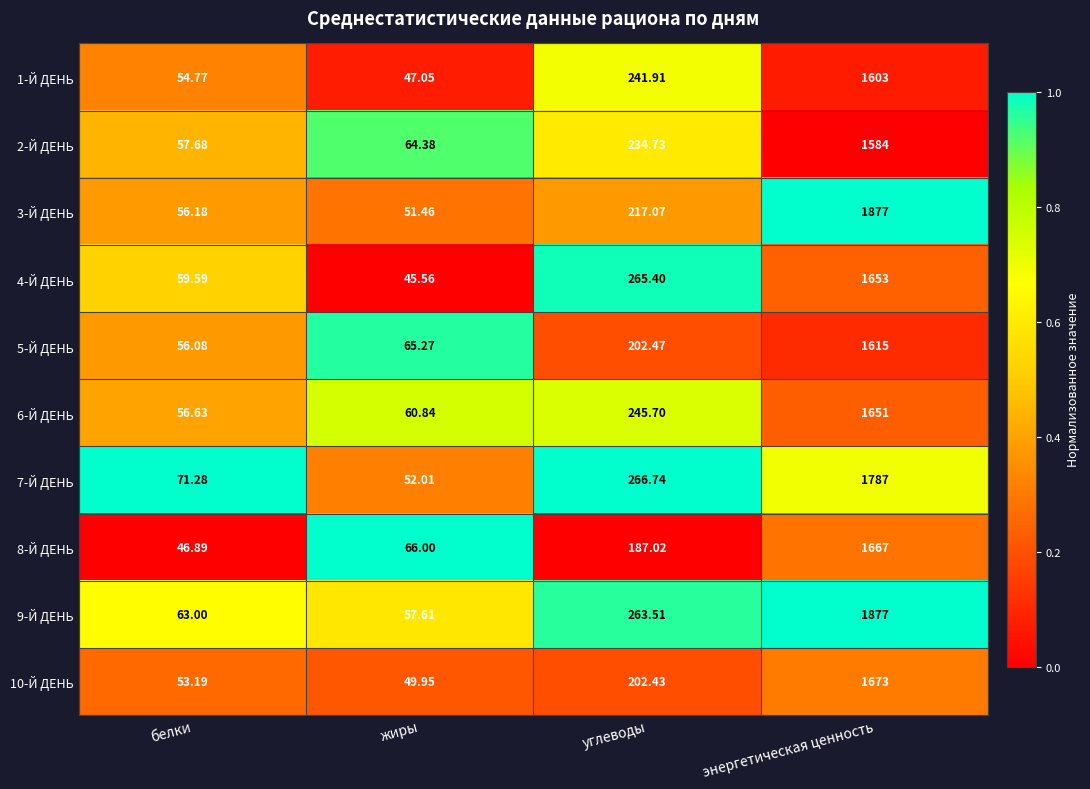

At углеводы, list the series in order from smallest to largest.

8-Й ДЕНЬ, 10-Й ДЕНЬ, 5-Й ДЕНЬ, 3-Й ДЕНЬ, 2-Й ДЕНЬ, 1-Й ДЕНЬ, 6-Й ДЕНЬ, 9-Й ДЕНЬ, 4-Й ДЕНЬ, 7-Й ДЕНЬ